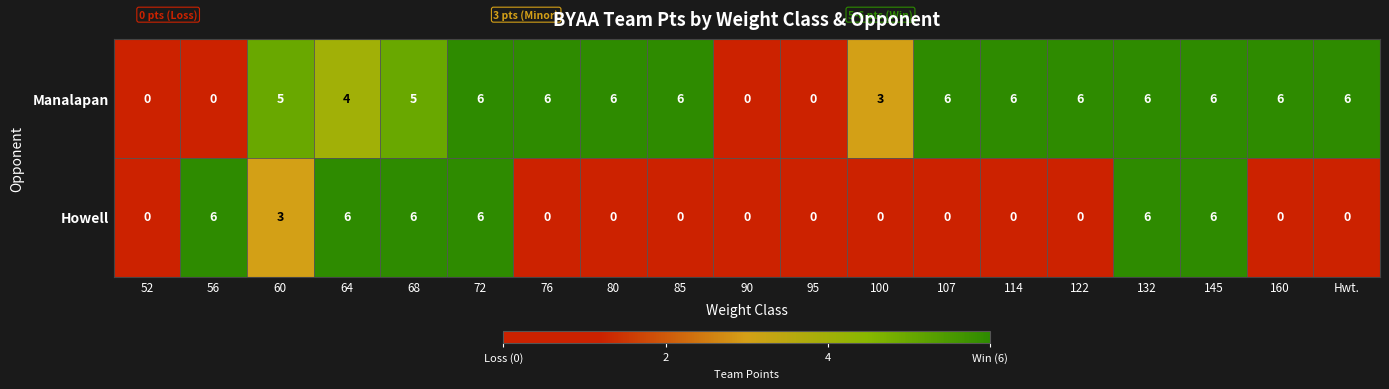

The value of Howell at 100 is 3. True or false?

False